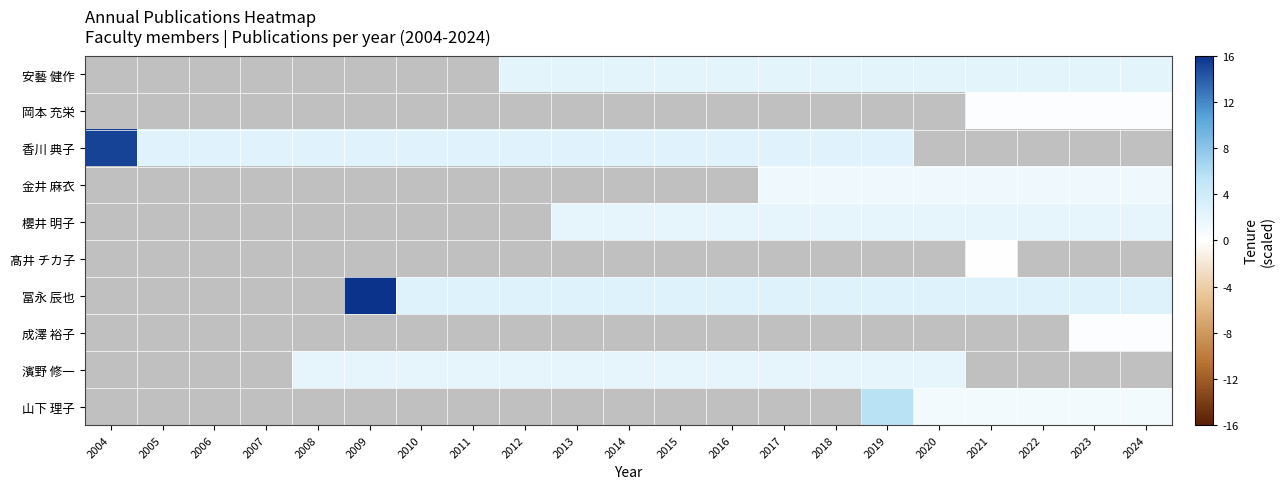

How many positive values does the 安藝 健作 series have?

13